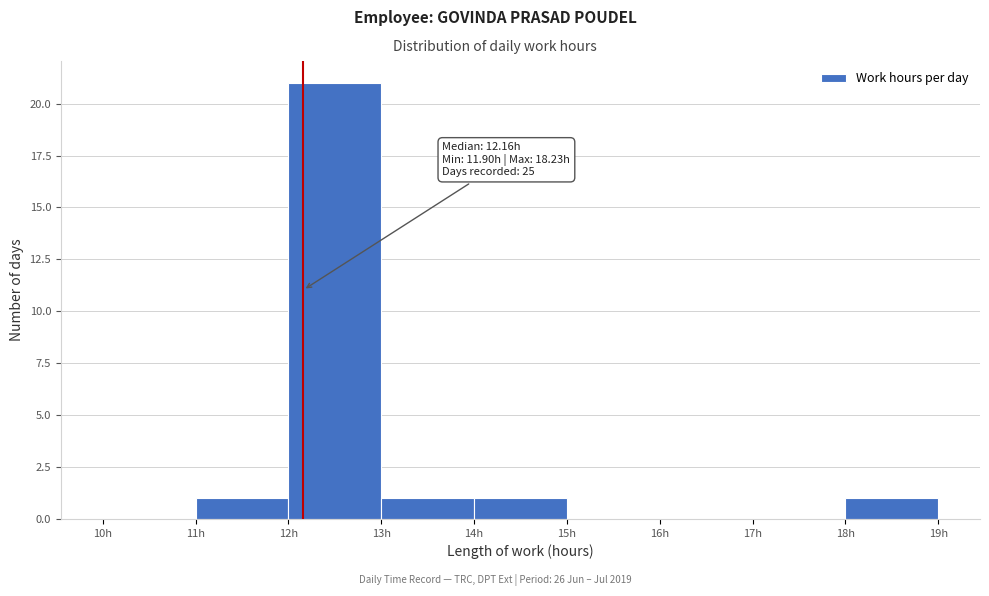

Over which range of the x-axis is the bar tallest?

12 to 13